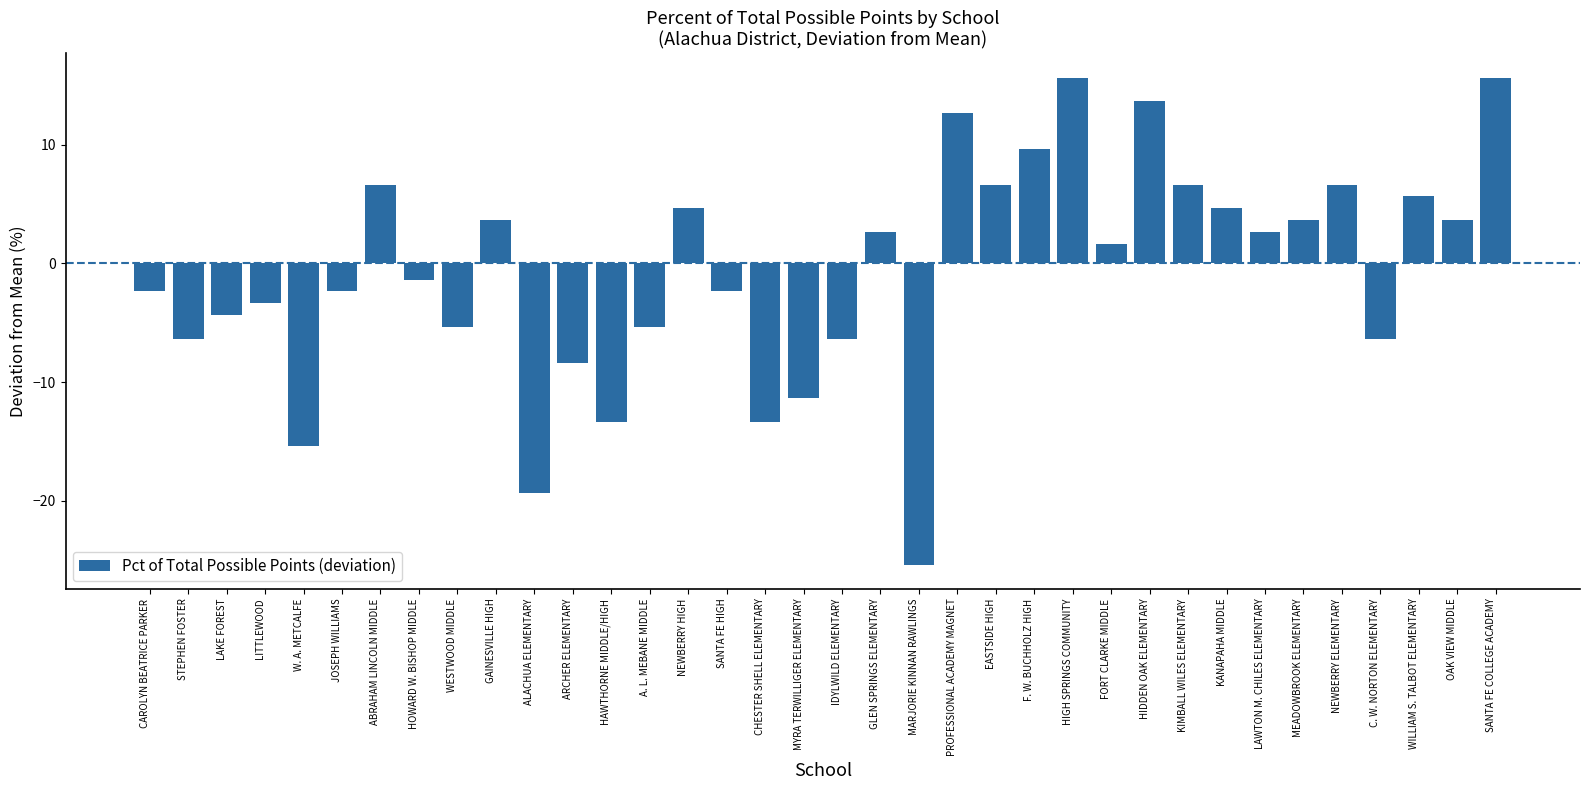

How many values are below 1?

18